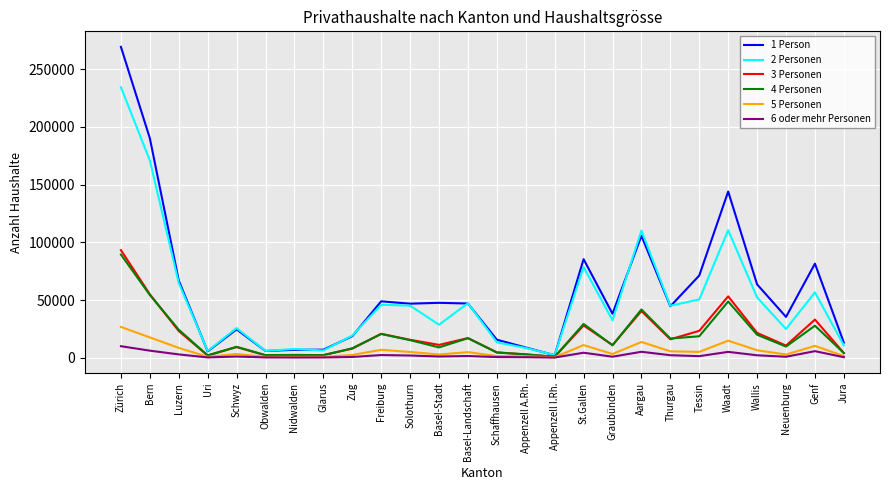

What is the greatest value displayed?

269441